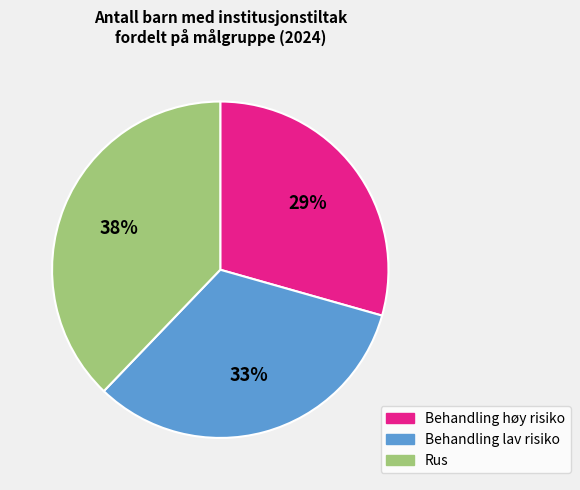

True or false: Behandling lav risiko accounts for 39% of the total.

False